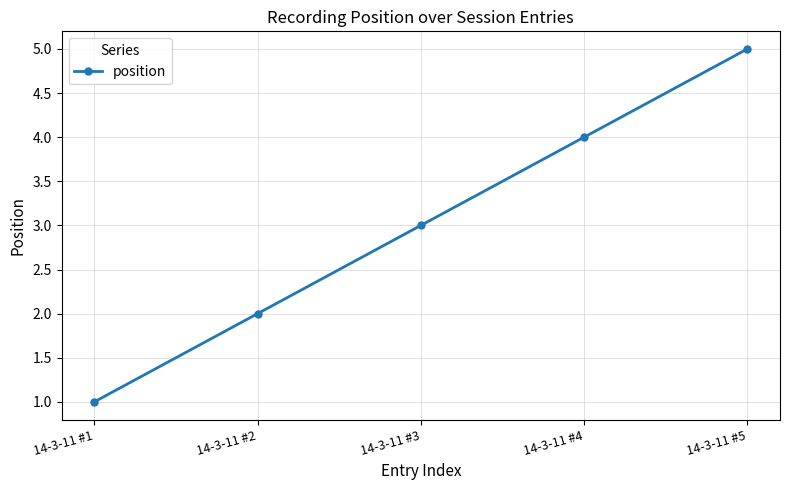

How many data points does each series have?

5